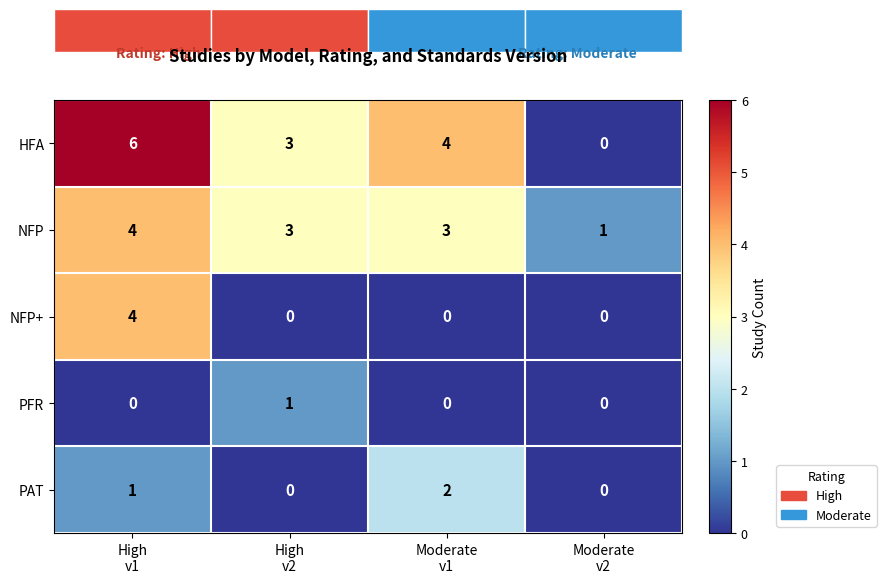

How many data points in PFR are above 0?

1